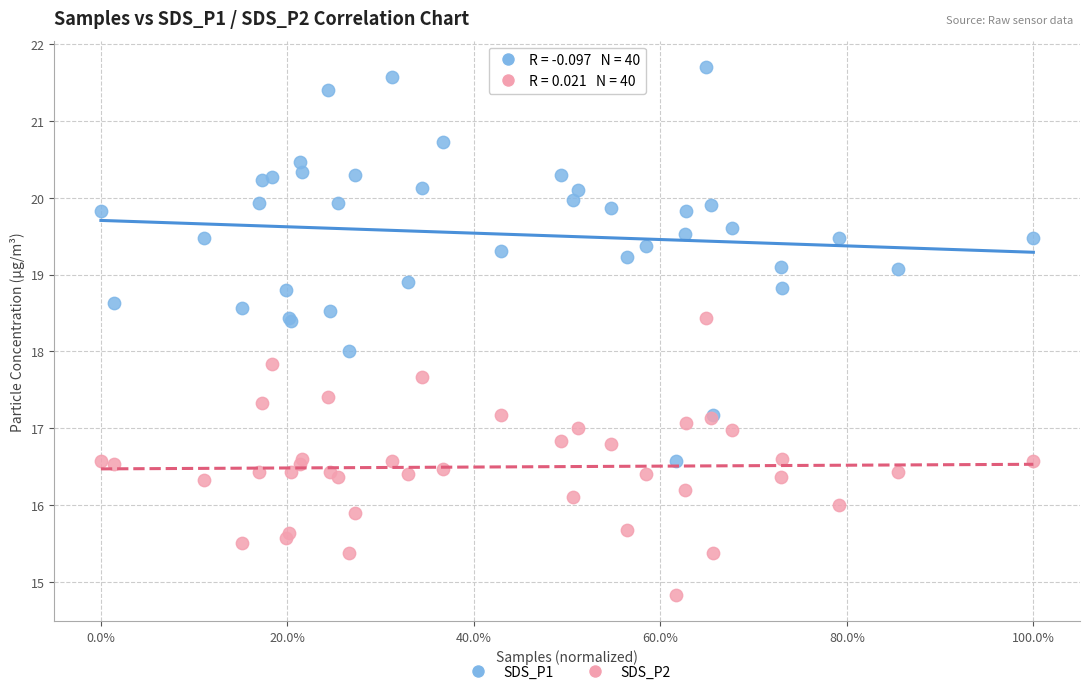

Which series reaches the maximum Y coordinate?

SDS_P1